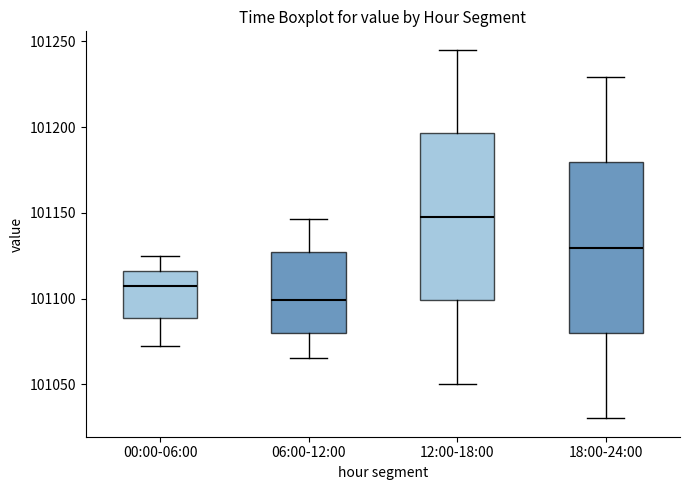

Reading left to right, transcribe this box plot: for each box, give where its median line is, the range the box spans, and where its two whiskers end, as read against the y-axis. The values are not printed on the chart, so give them approximately, as read against the axis.

00:00-06:00: median 101105, box 101090 to 101115, whiskers 101070 to 101125
06:00-12:00: median 101100, box 101080 to 101125, whiskers 101065 to 101145
12:00-18:00: median 101150, box 101100 to 101195, whiskers 101050 to 101245
18:00-24:00: median 101130, box 101080 to 101180, whiskers 101030 to 101230